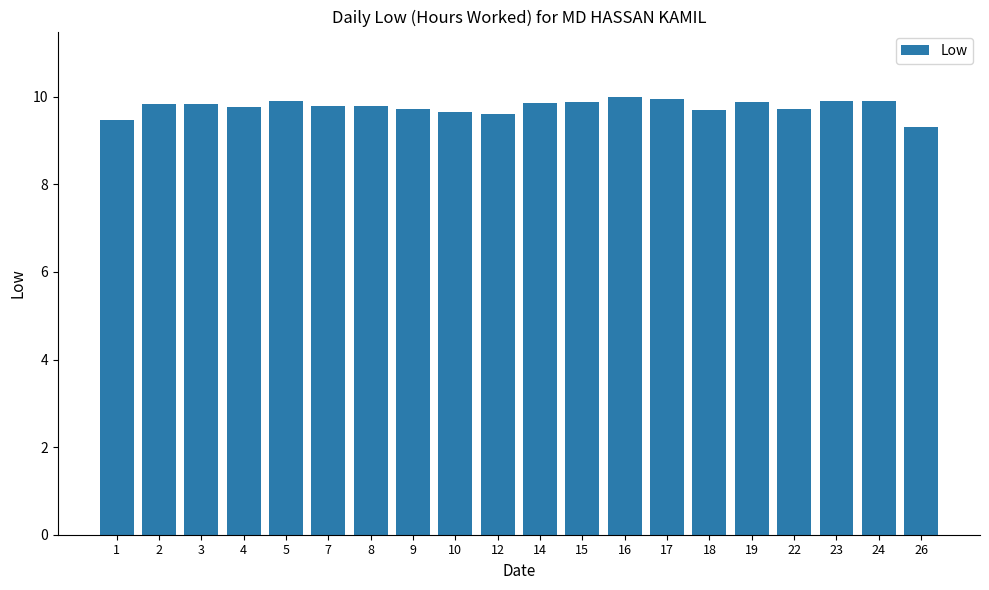

Are the bars grouped side by side (vs. stacked)?

No